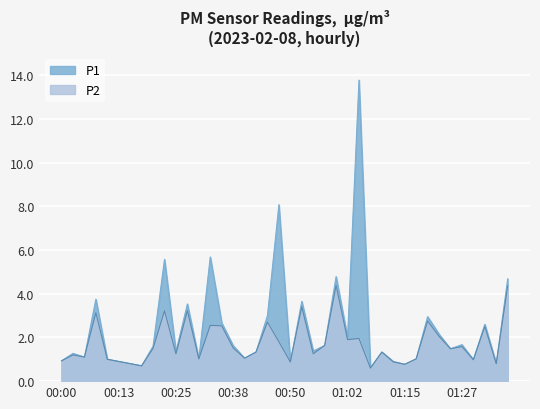

How many lines are shown in the chart?

2